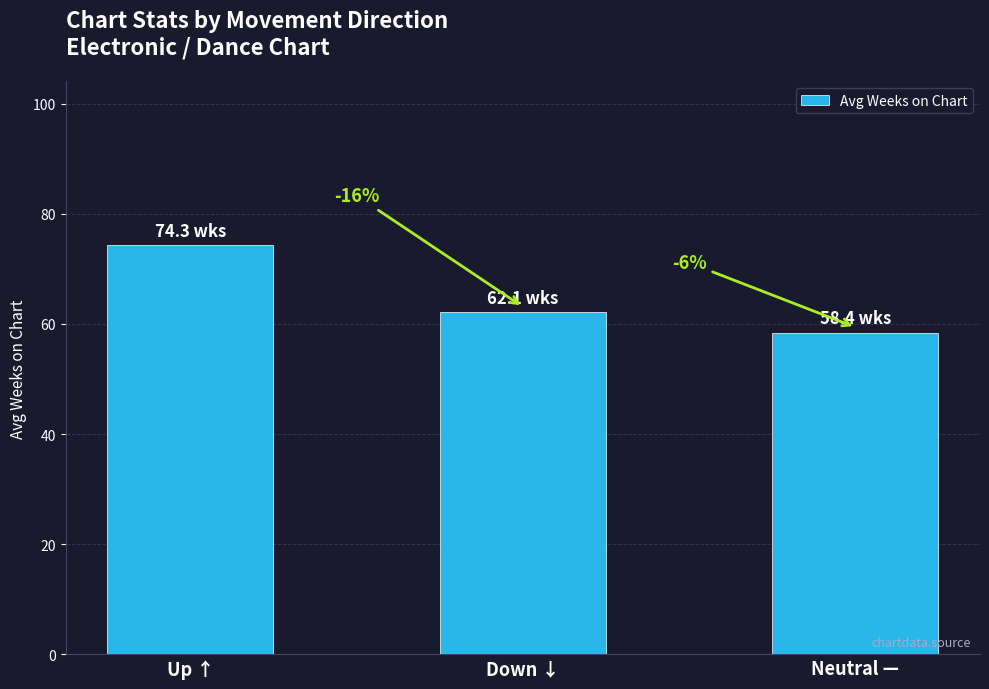

How many bars are there in total?

3